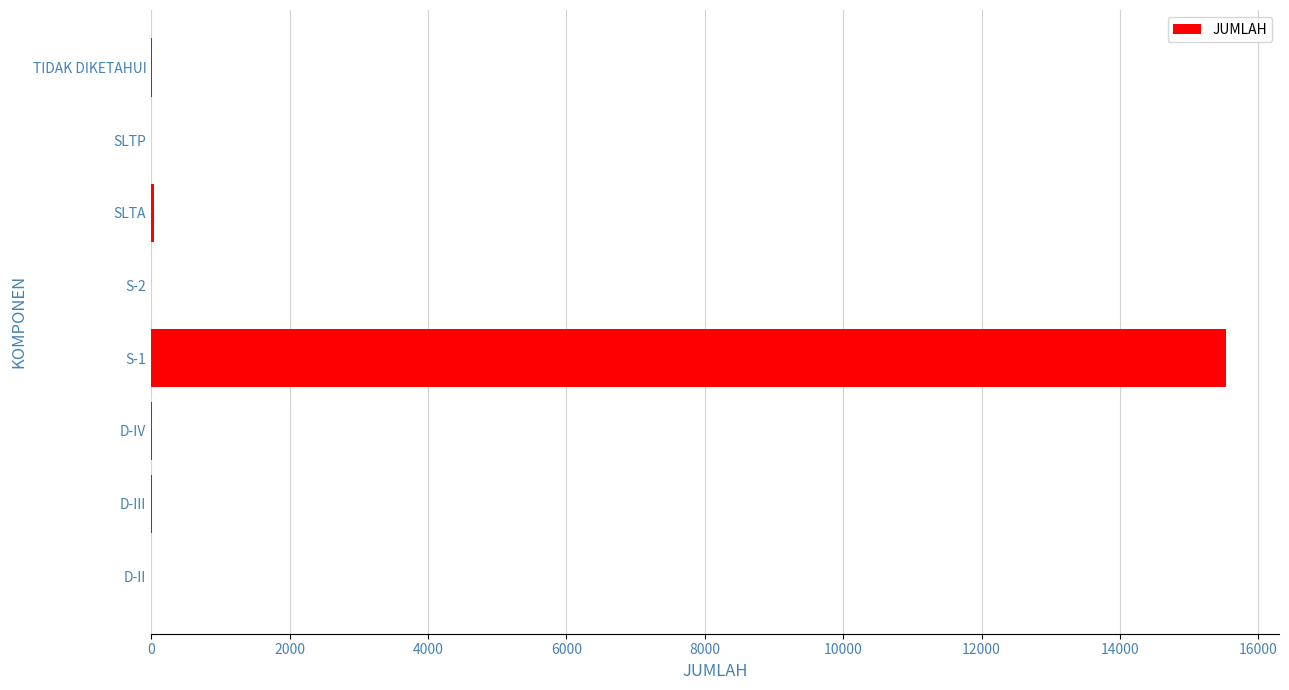

Which label corresponds to the largest value in the chart?

S-1